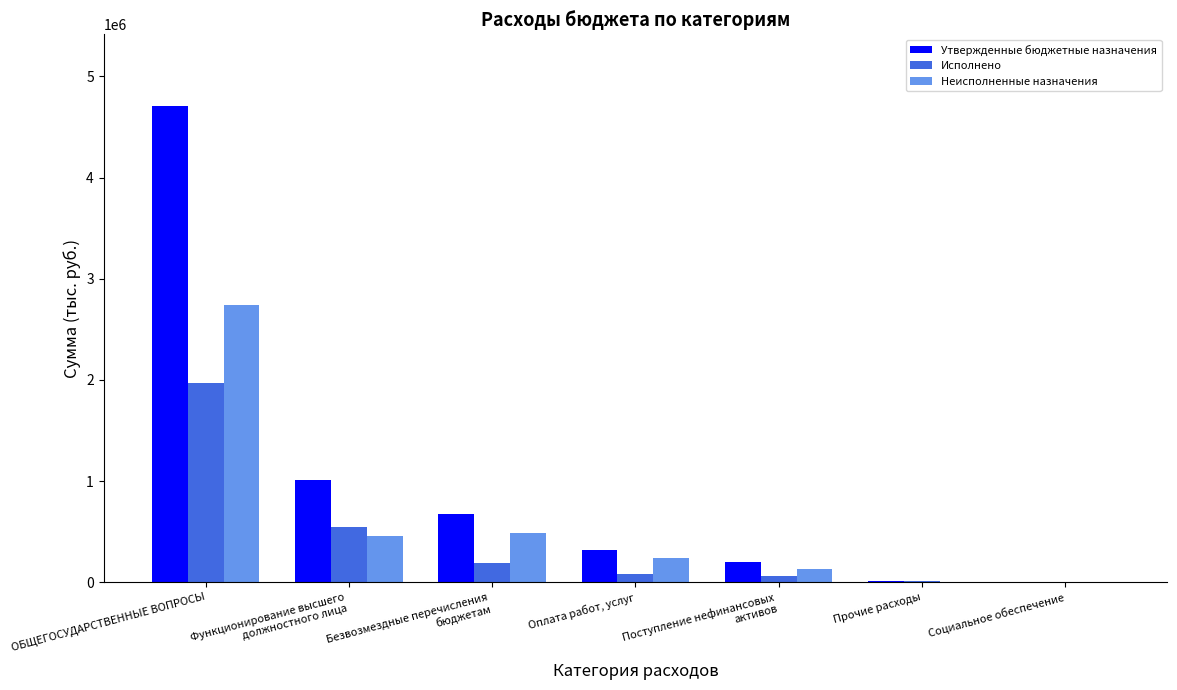

Which series has the largest total across all categories?

Утвержденные бюджетные назначения